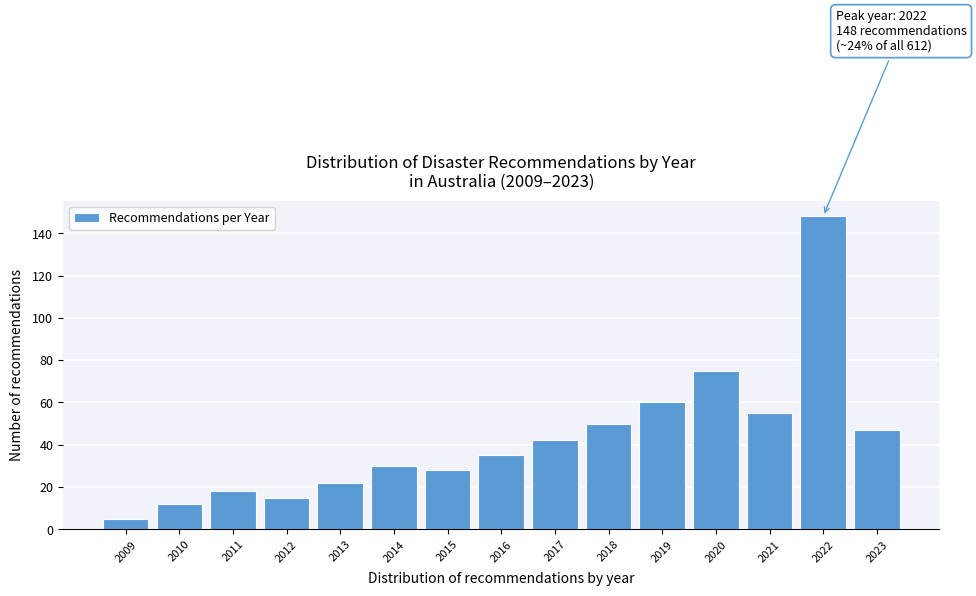

Reading left to right, extract all data points from this chart.

5	12	18	15	22	30	28	35	42	50	60	75	55	148	47